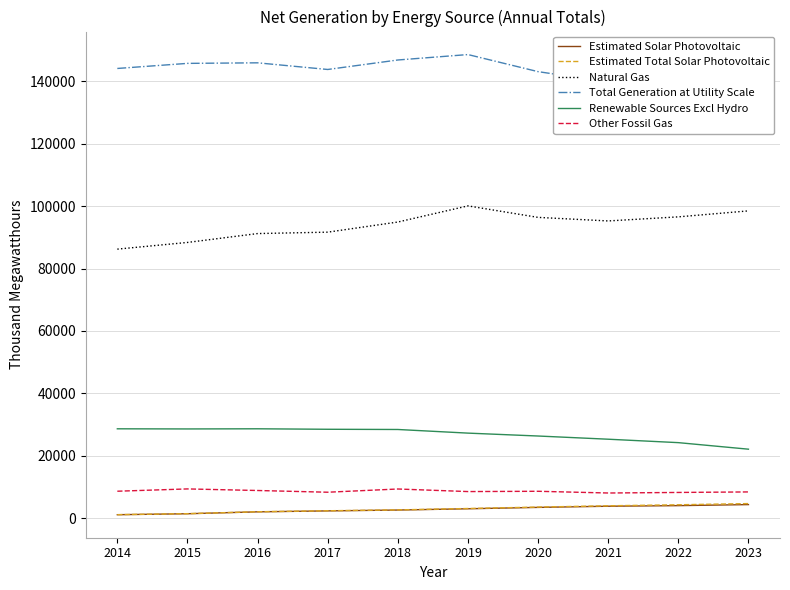

Which has a higher value, 2014 or 2023?

2023